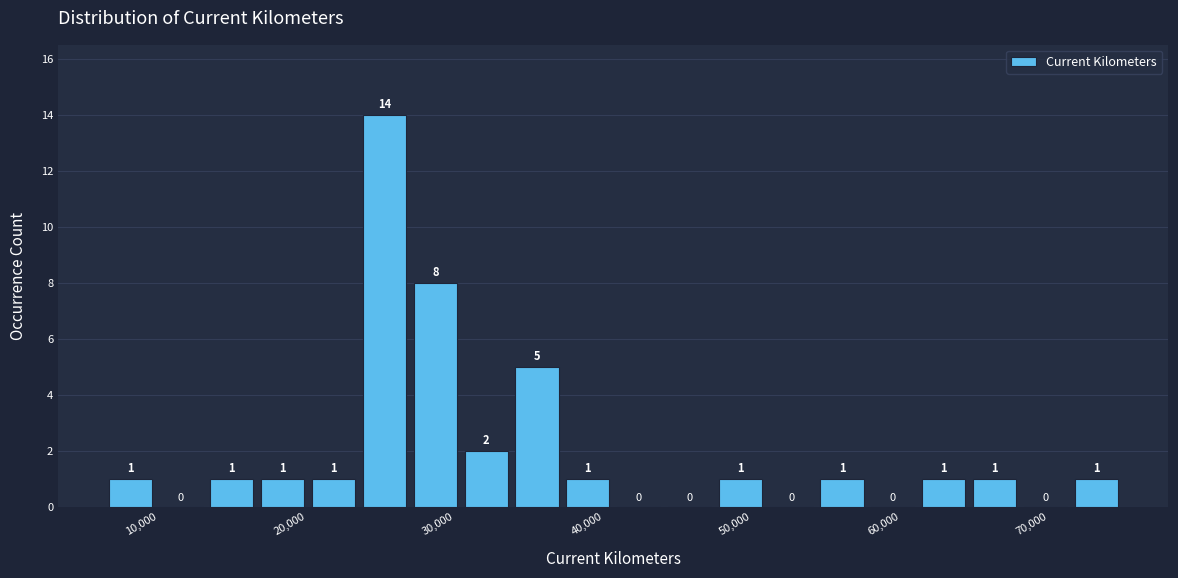

Around what value on the x-axis is the tallest bar? Give the approximate position of its centre, as read against the axis.

26000